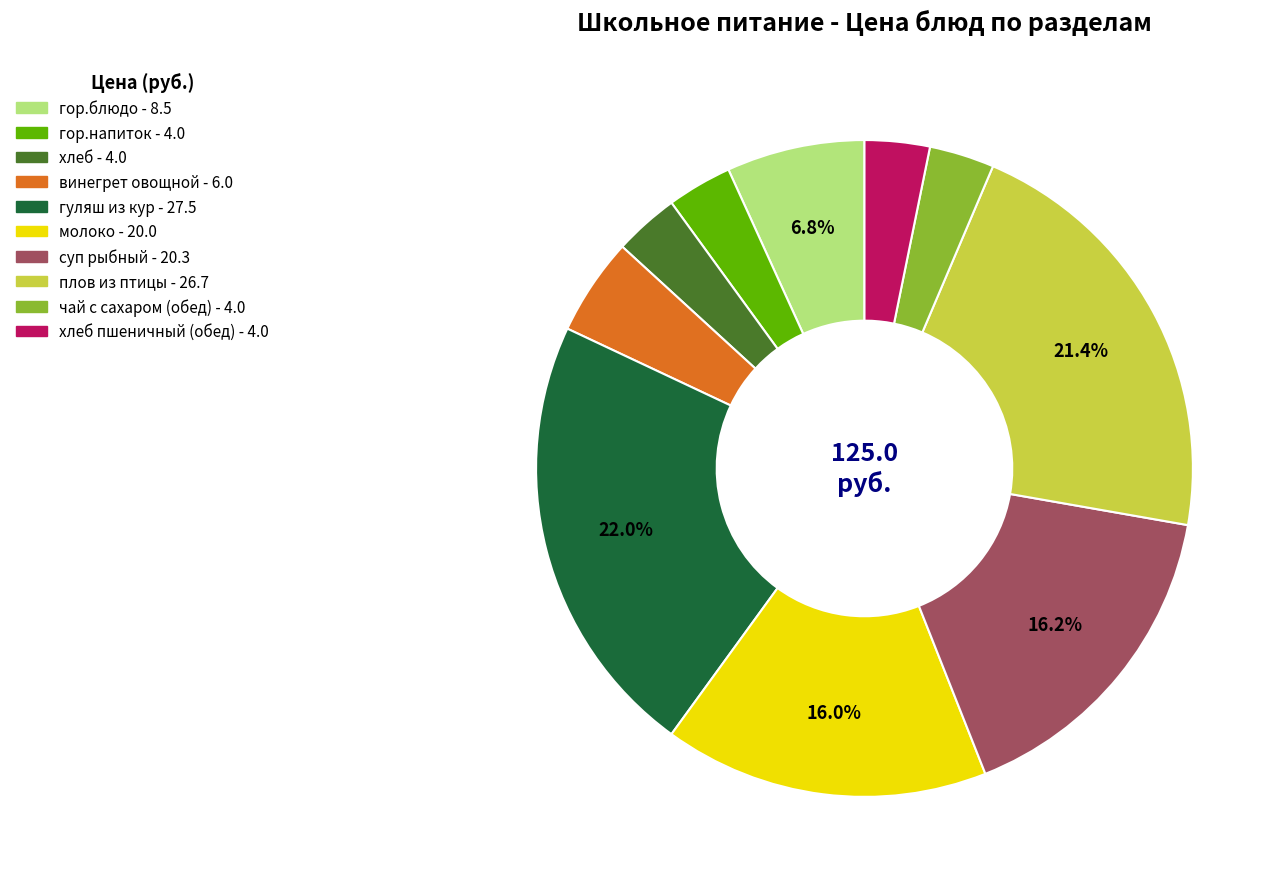

Does any single category account for the majority?

No